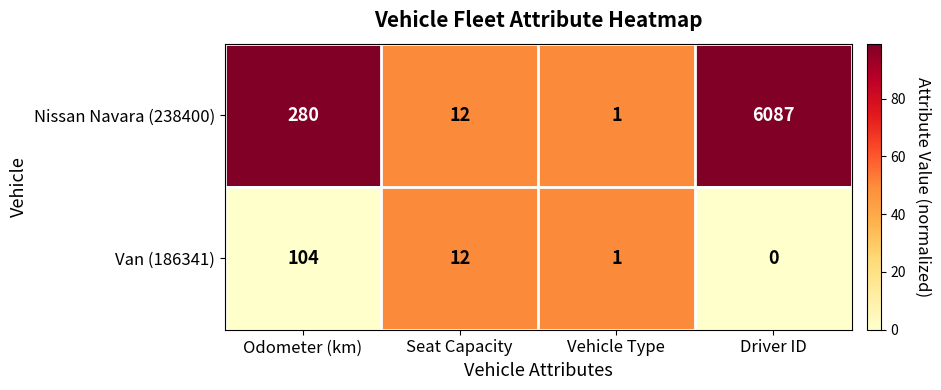

At which category is the sum across all series the highest?

Driver ID